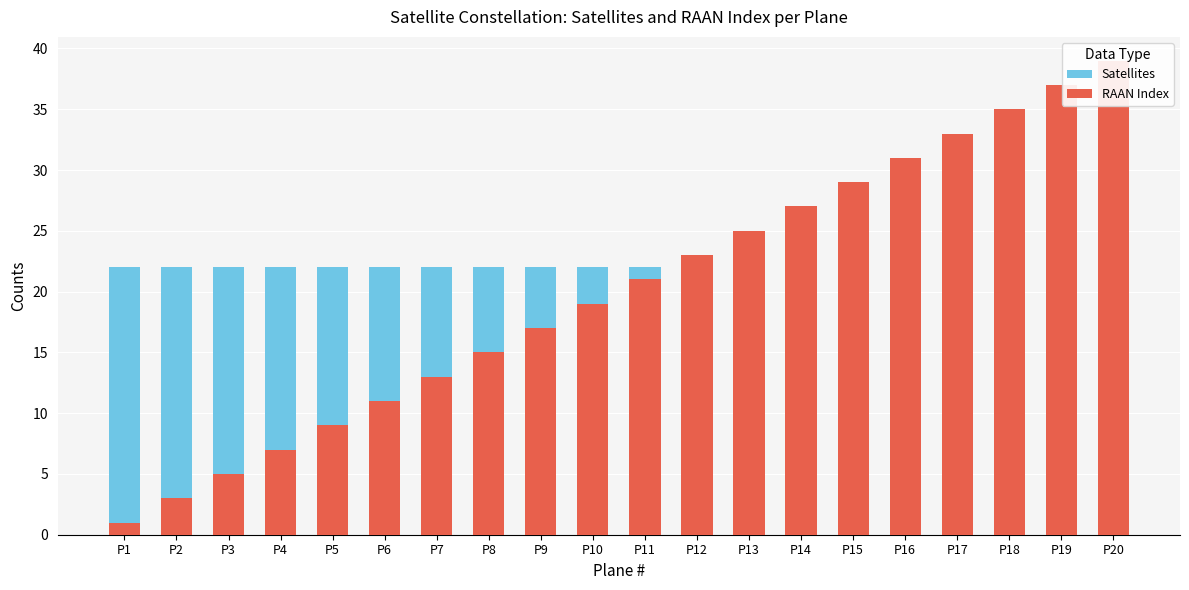

List the series in order of their peak value, lowest first.

Satellites, RAAN Index